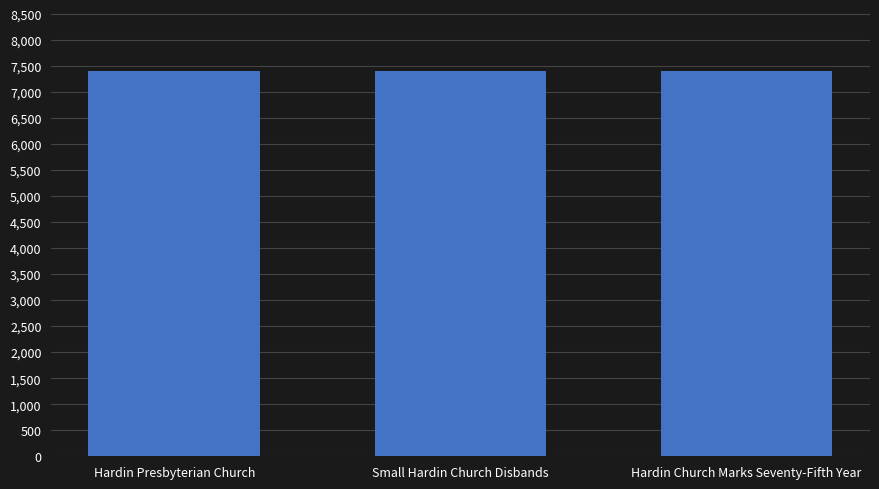

How many values are below 7403?

1